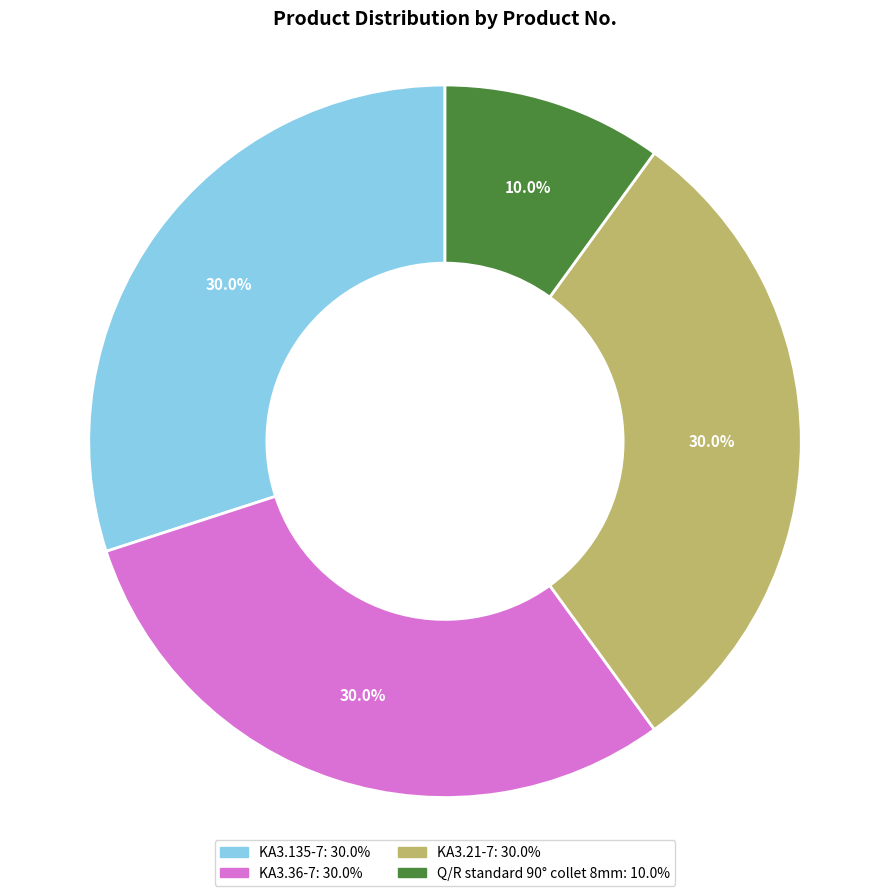

What percentage is the KA3.36-7 slice, to the nearest percent?

30%